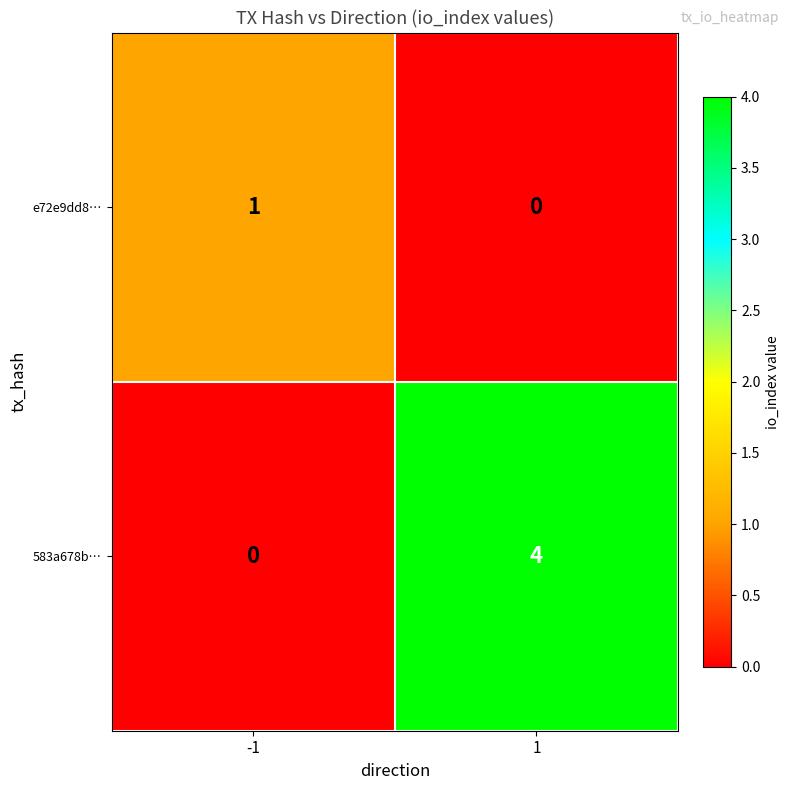

What is the sum of the 583a678b… values at 1 and -1?

4